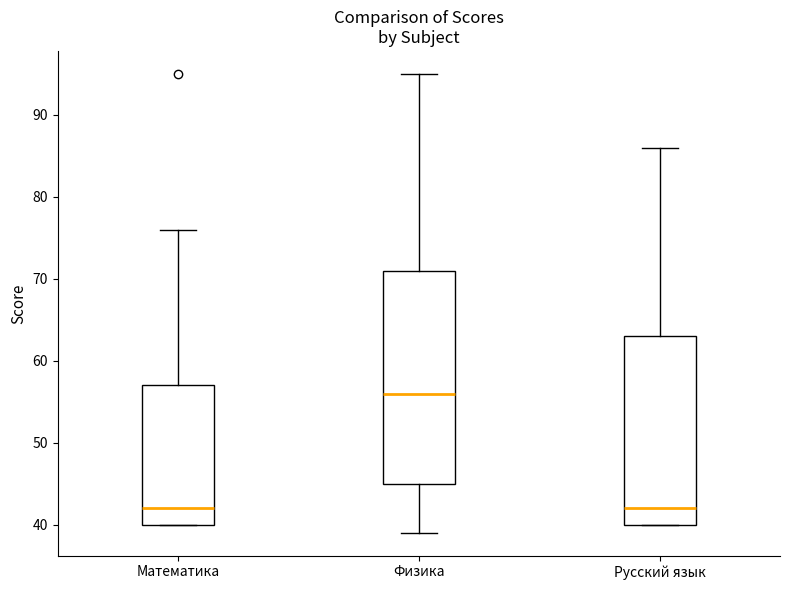

Which box's median line is the highest?

Физика